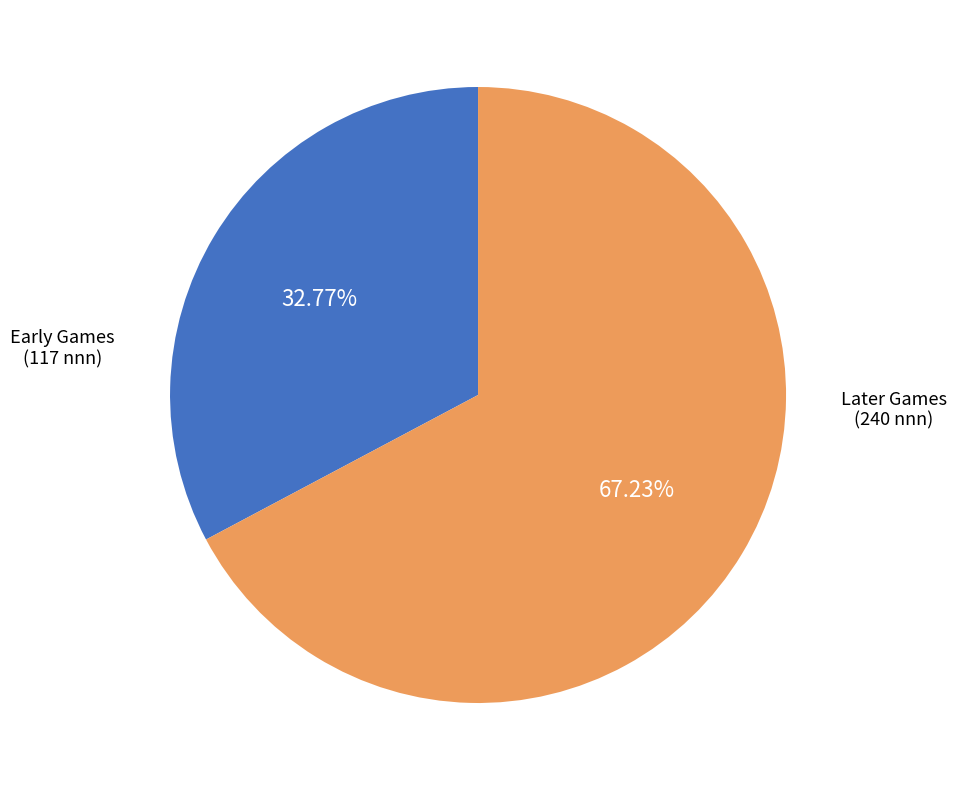

Is there a majority slice in this chart?

Yes